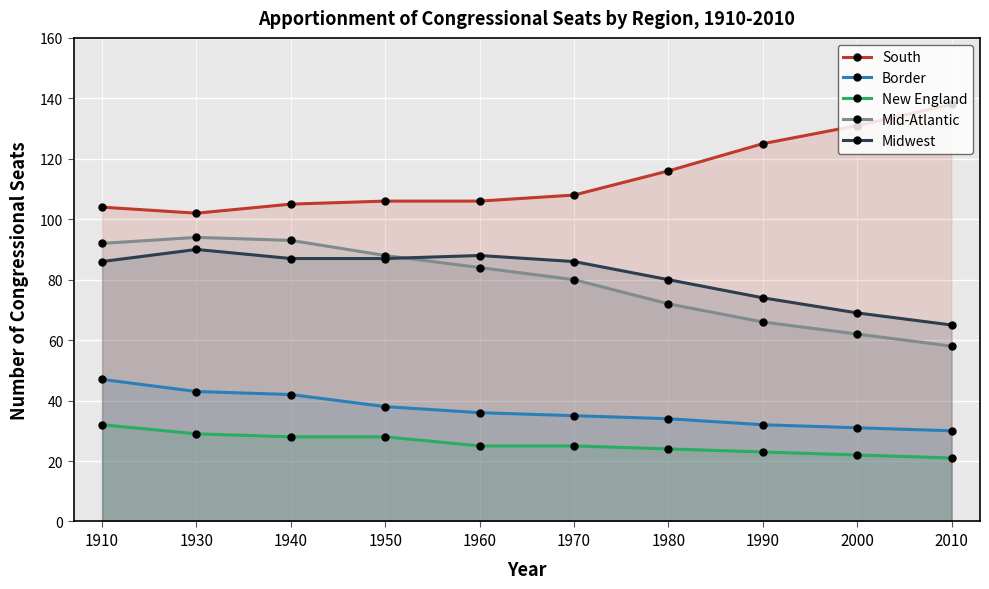

Which series has the largest total across all categories?

South